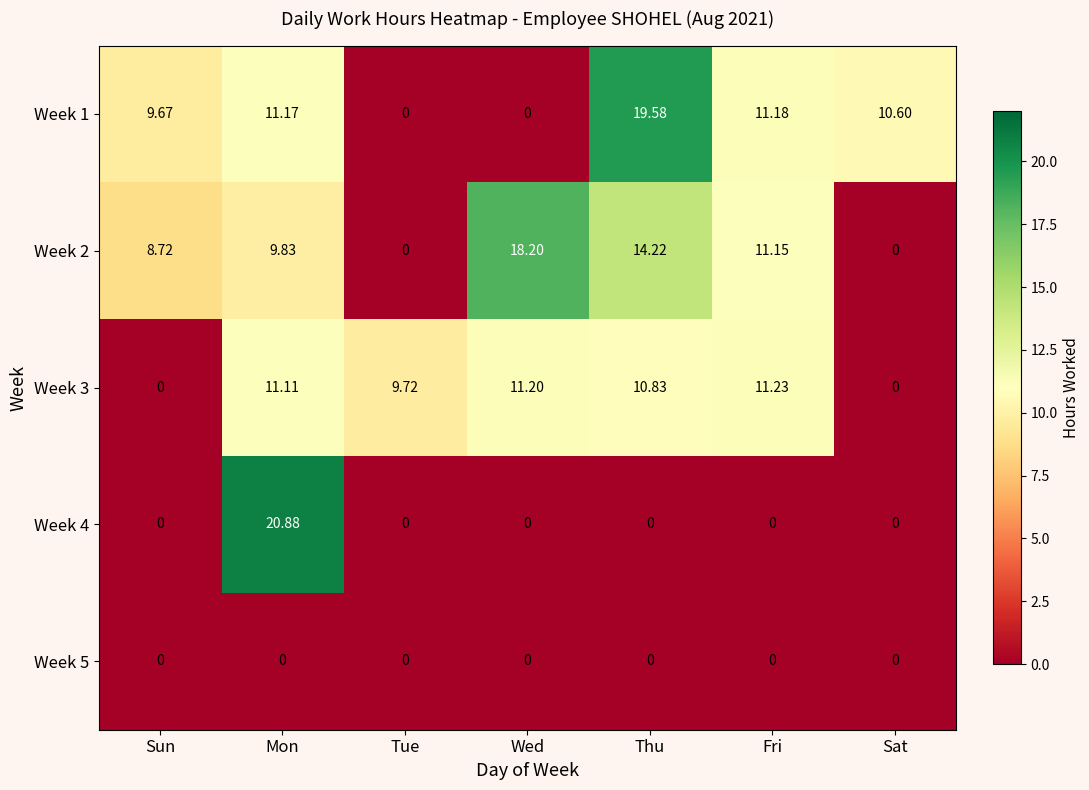

How many categories are shown in the chart?

7